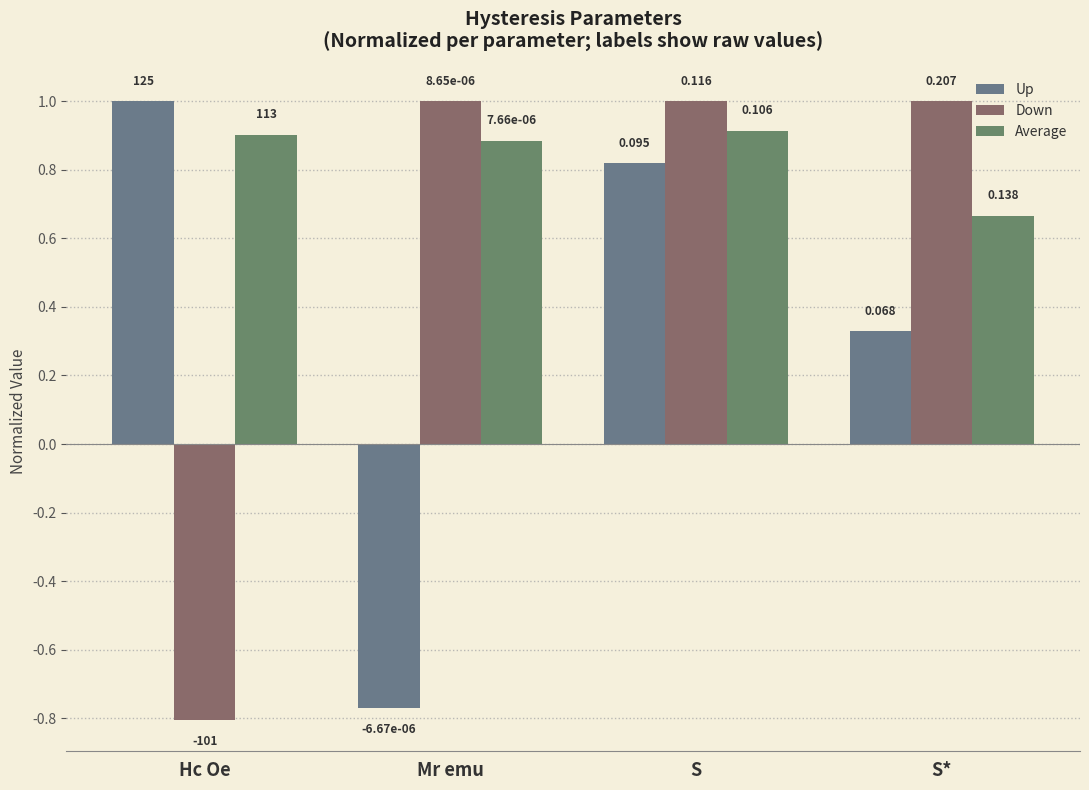

Rank the categories by Up value from lowest to highest.

Mr emu, S*, S, Hc Oe